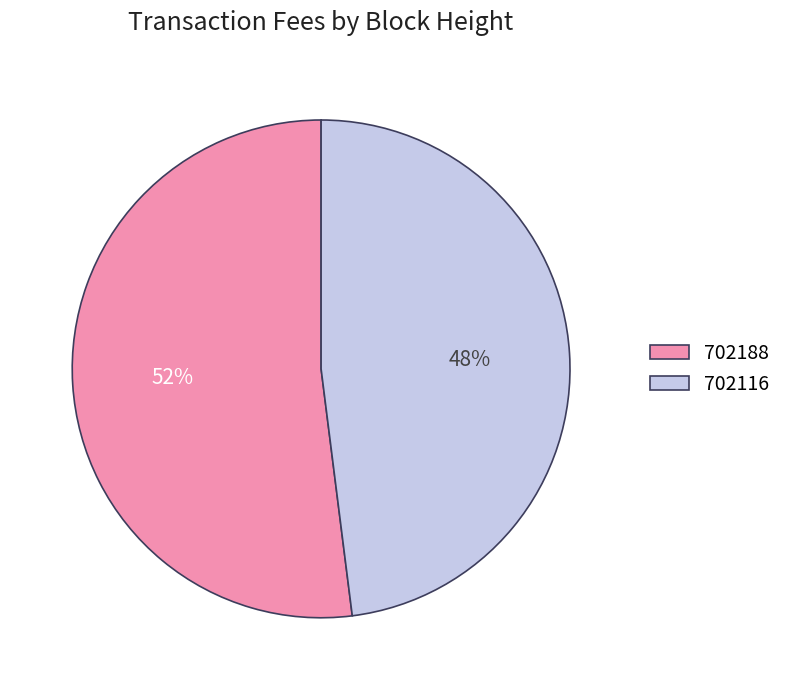

How many slices are in this pie chart?

2